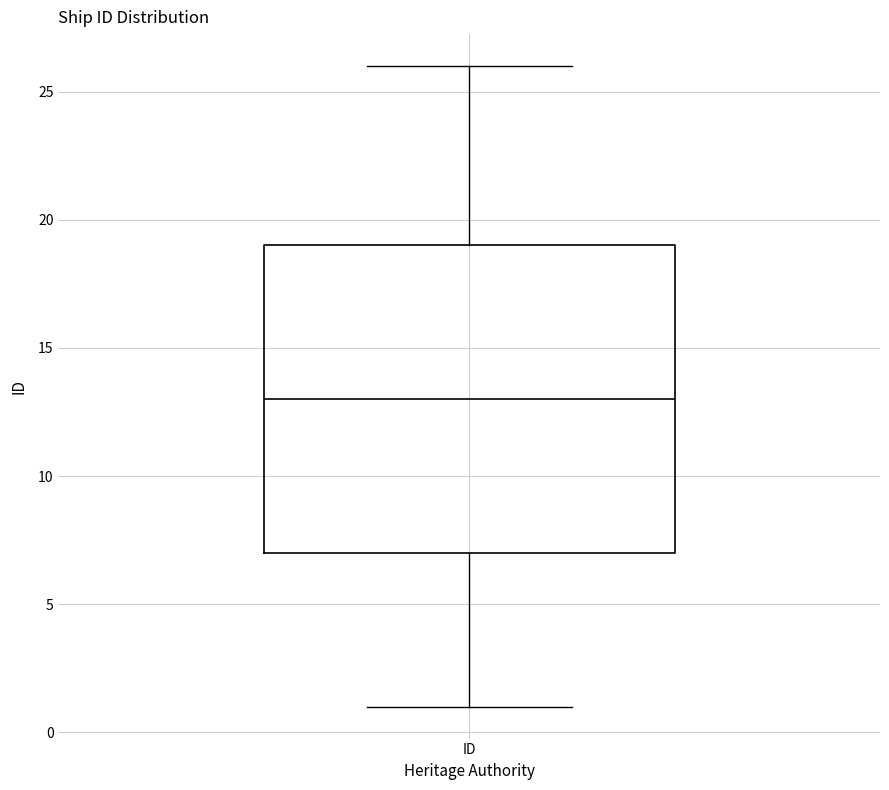

Read this box plot against the y-axis: the position of the median line, the range covered by the box, and the ends of both whiskers. The values are not printed on the chart, so give them approximately, as read against the axis.

median 13, box 7 to 19, whiskers 1 to 26